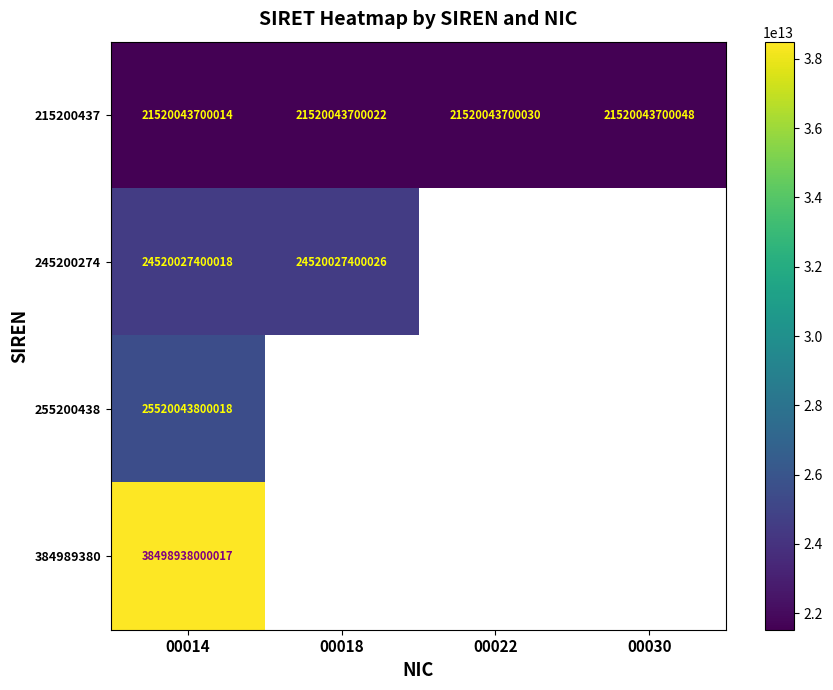

What is the difference between the 215200437 values at 00018 and 00022?

8